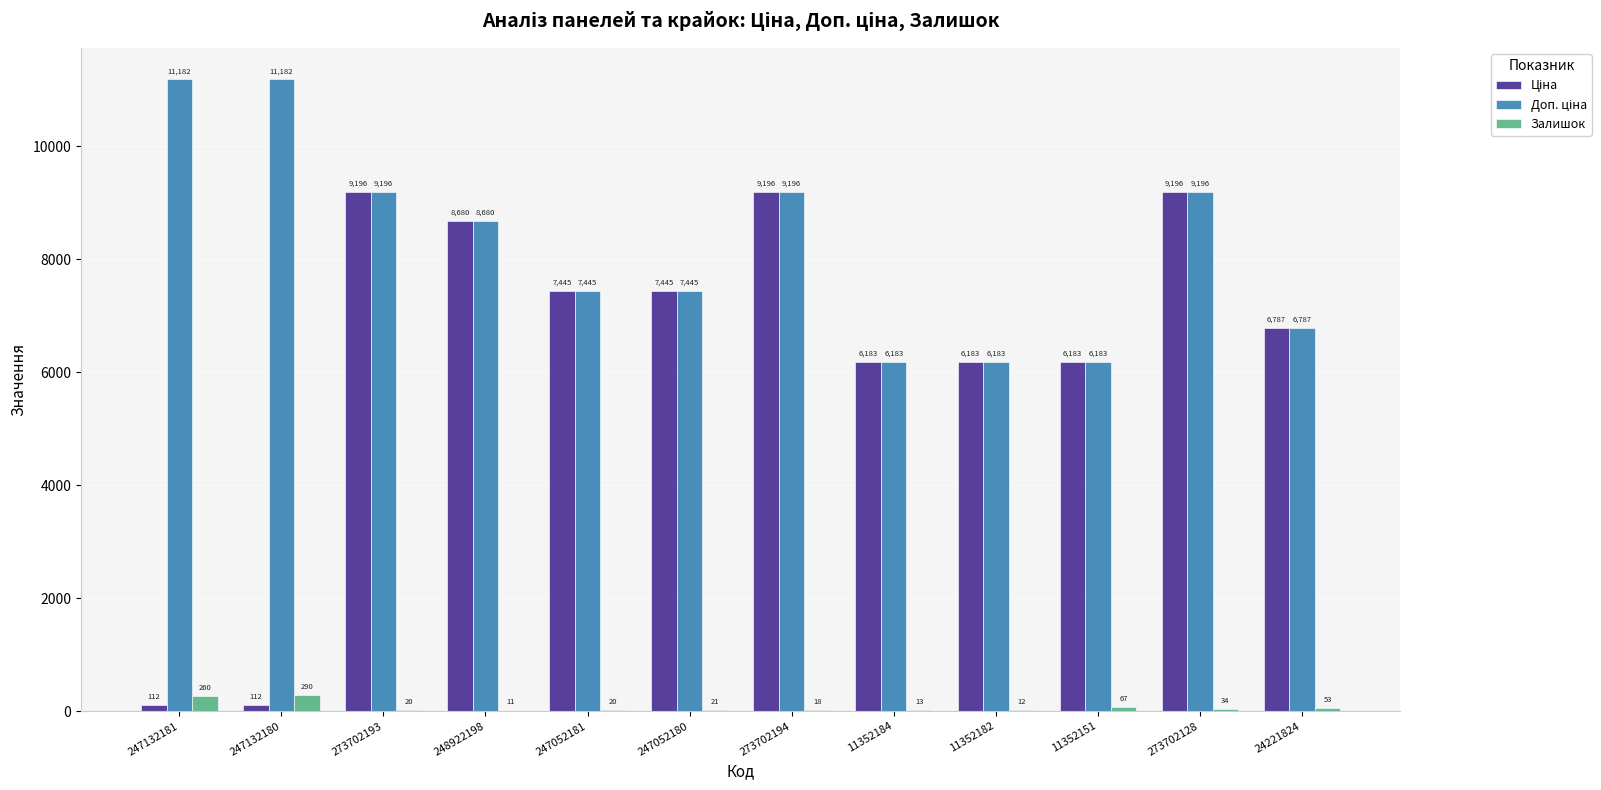

At which category is the sum across all series the highest?

273702128